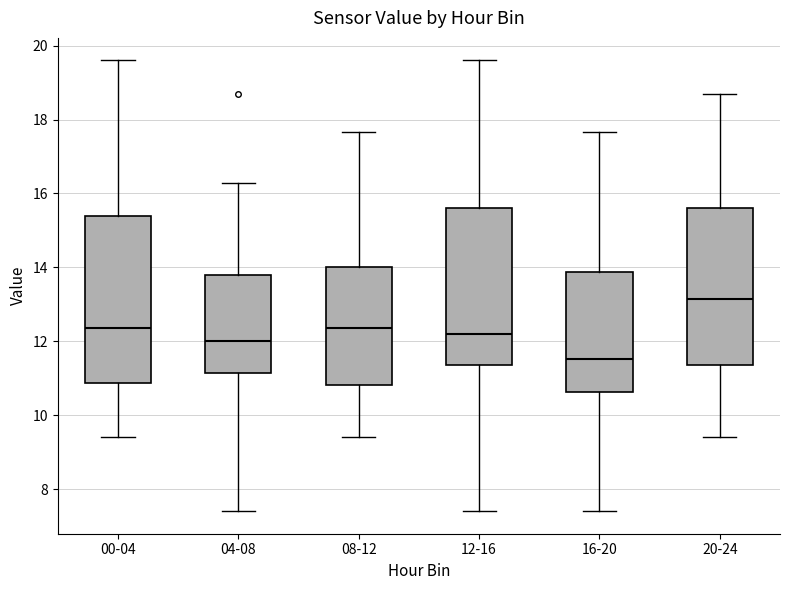

Reading left to right, transcribe this box plot: for each box, give where its median line is, the range the box spans, and where its two whiskers end, as read against the y-axis. The values are not printed on the chart, so give them approximately, as read against the axis.

00-04: median 12.4, box 10.8 to 15.4, whiskers 9.4 to 19.6
04-08: median 12.0, box 11.2 to 13.8, whiskers 7.4 to 16.2
08-12: median 12.4, box 10.8 to 14.0, whiskers 9.4 to 17.6
12-16: median 12.2, box 11.4 to 15.6, whiskers 7.4 to 19.6
16-20: median 11.6, box 10.6 to 13.8, whiskers 7.4 to 17.6
20-24: median 13.2, box 11.4 to 15.6, whiskers 9.4 to 18.8